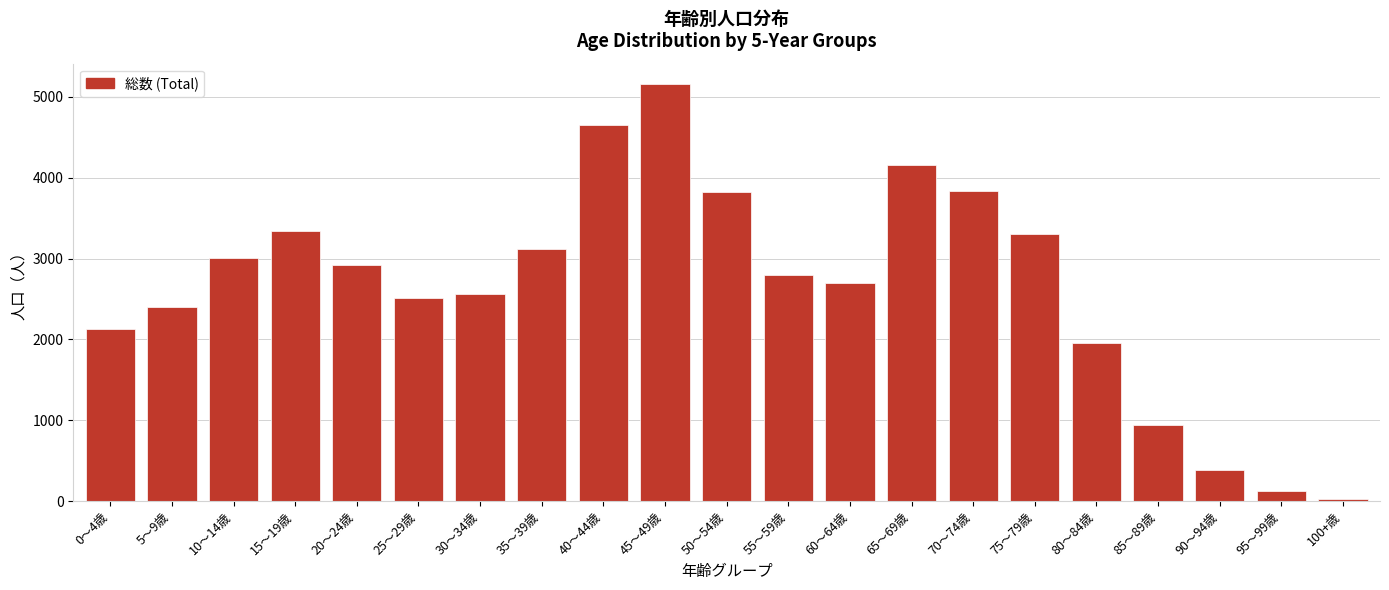

What is the sum of all values?

55806